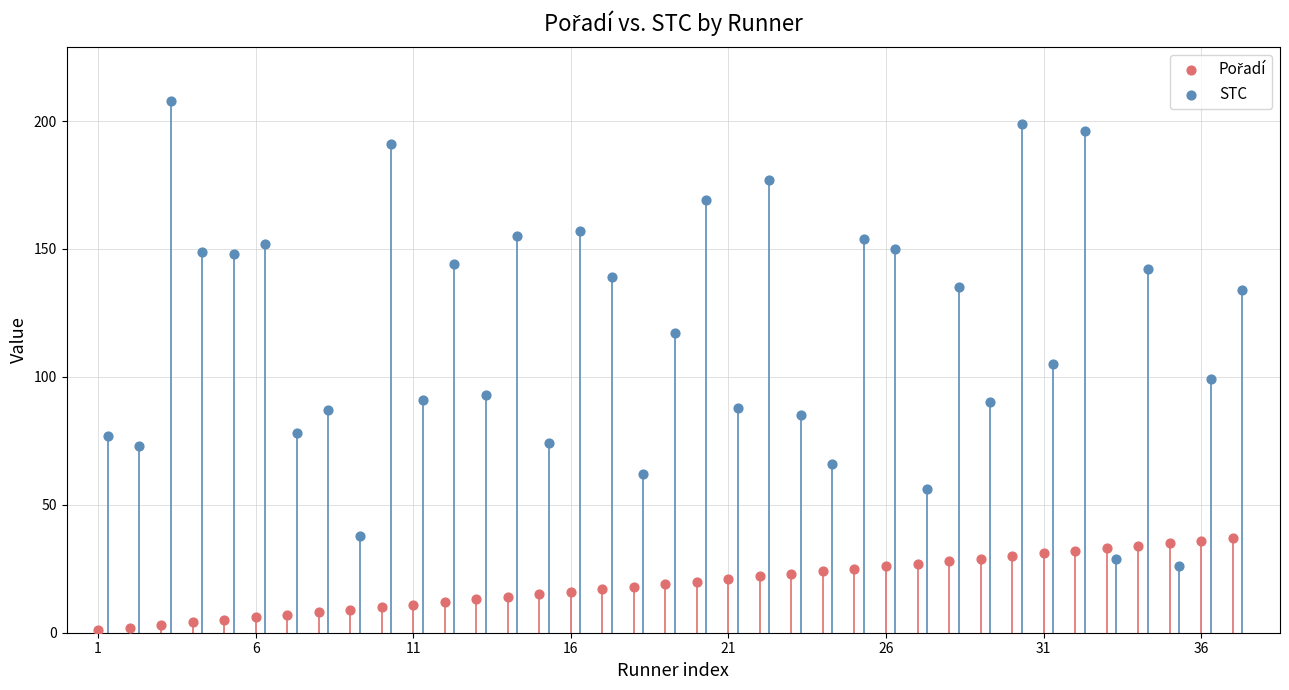

Which series contains the highest Y value?

STC